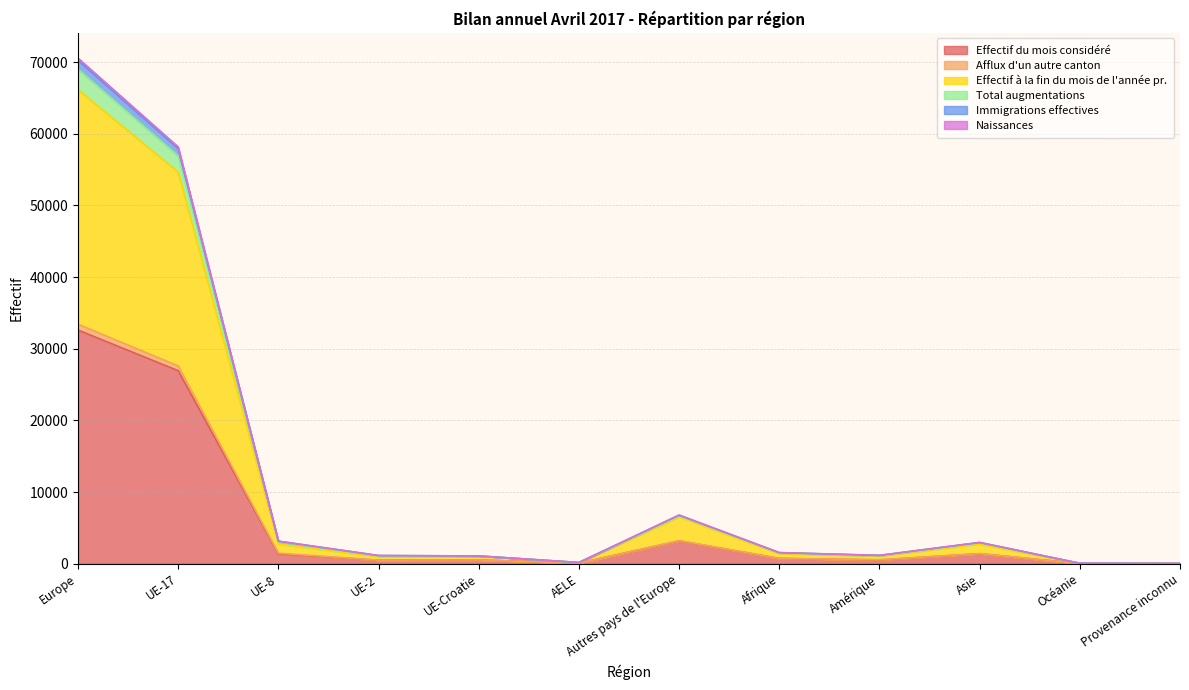

At Provenance inconnu, list the series in order from smallest to largest.

Effectif du mois considéré, Naissances, Effectif à la fin du mois de l'année pr., Afflux d'un autre canton, Total augmentations, Immigrations effectives